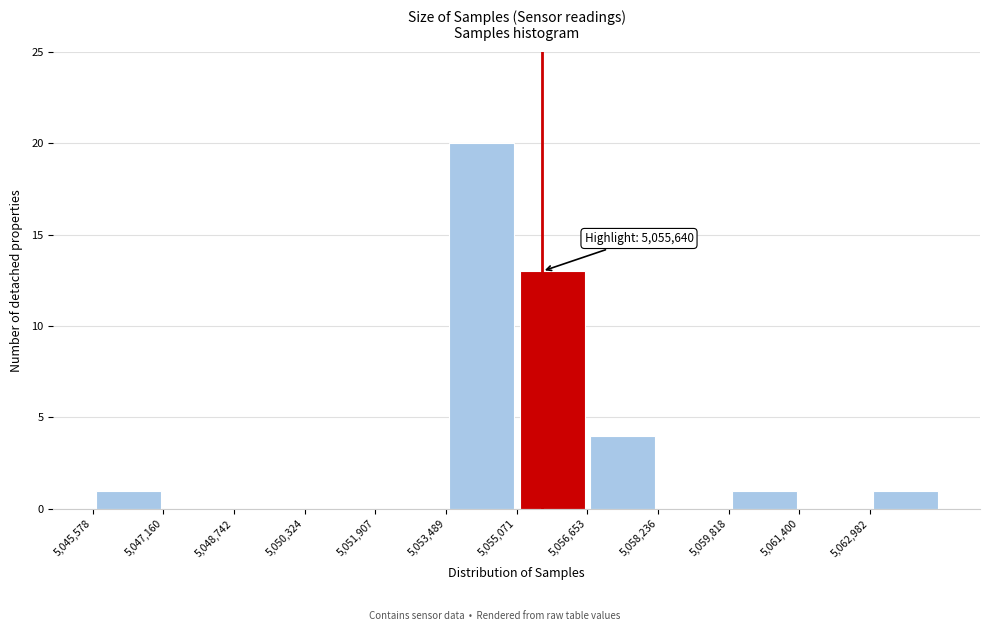

Over which range of the x-axis is the bar tallest?

5053400 to 5055000